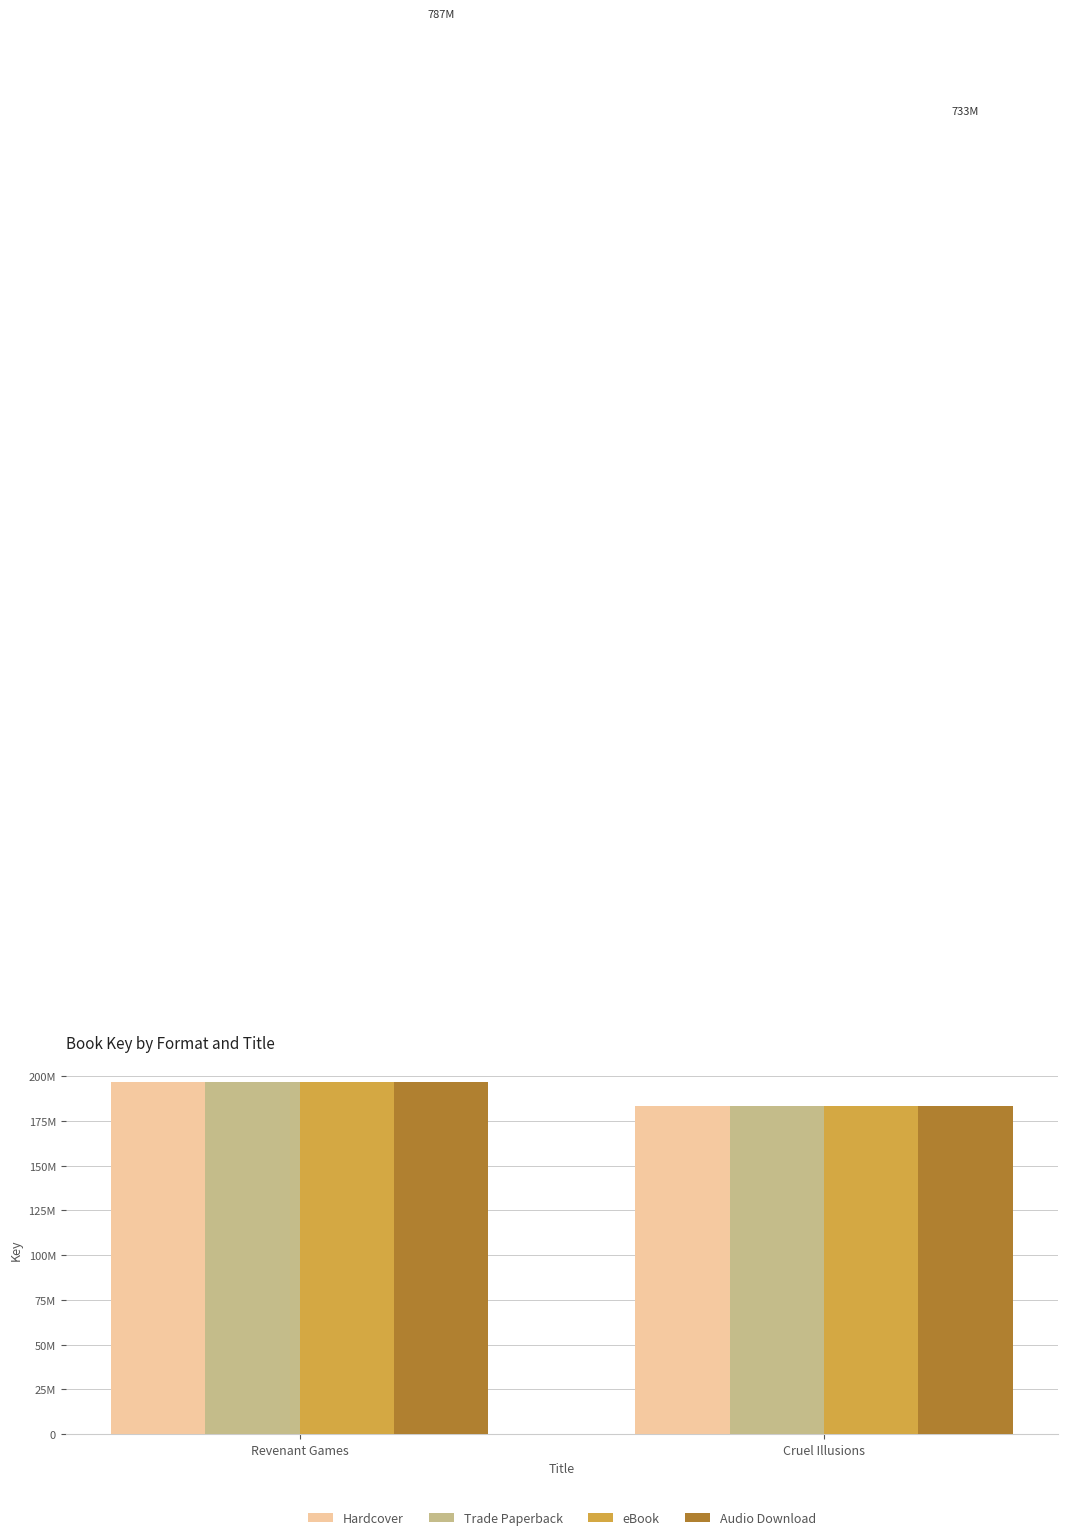

What is the value of the Trade Paperback bar at the 1st from the left?

196655928